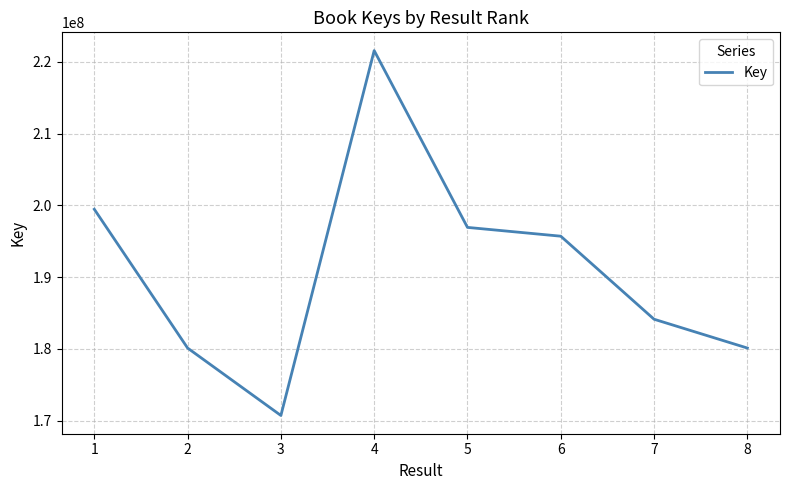

How many interior local valleys (lower than both neighbors) does the data have?

1